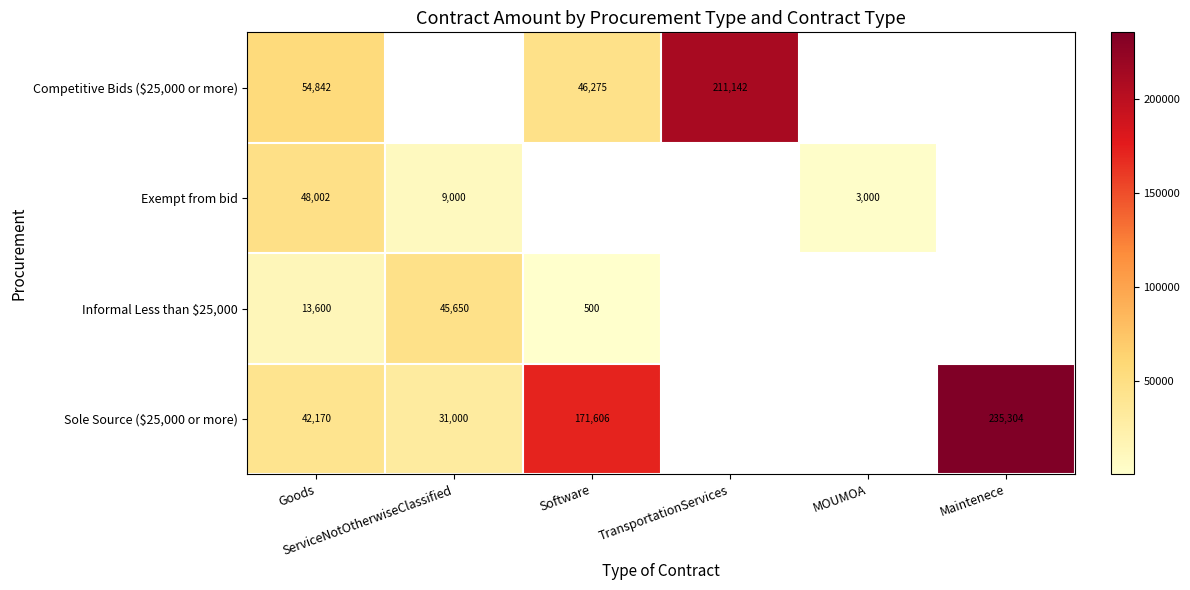

Count the number of categories in the chart.

6